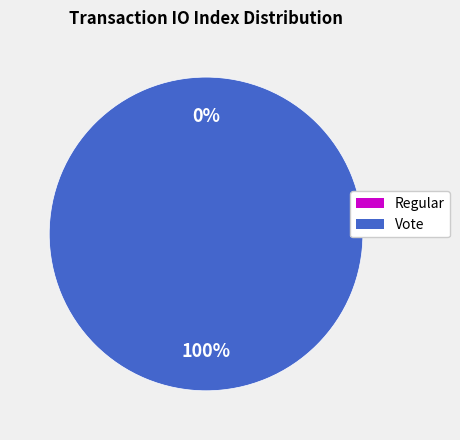

What is the total percentage of Regular and Vote?

100.0%